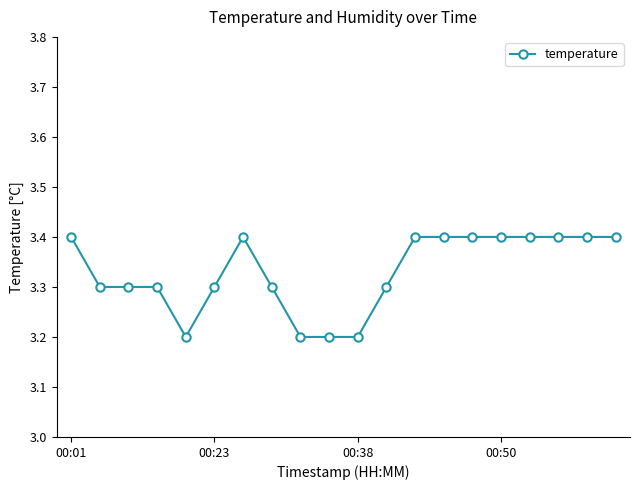

What is the minimum value shown in the chart?

3.2